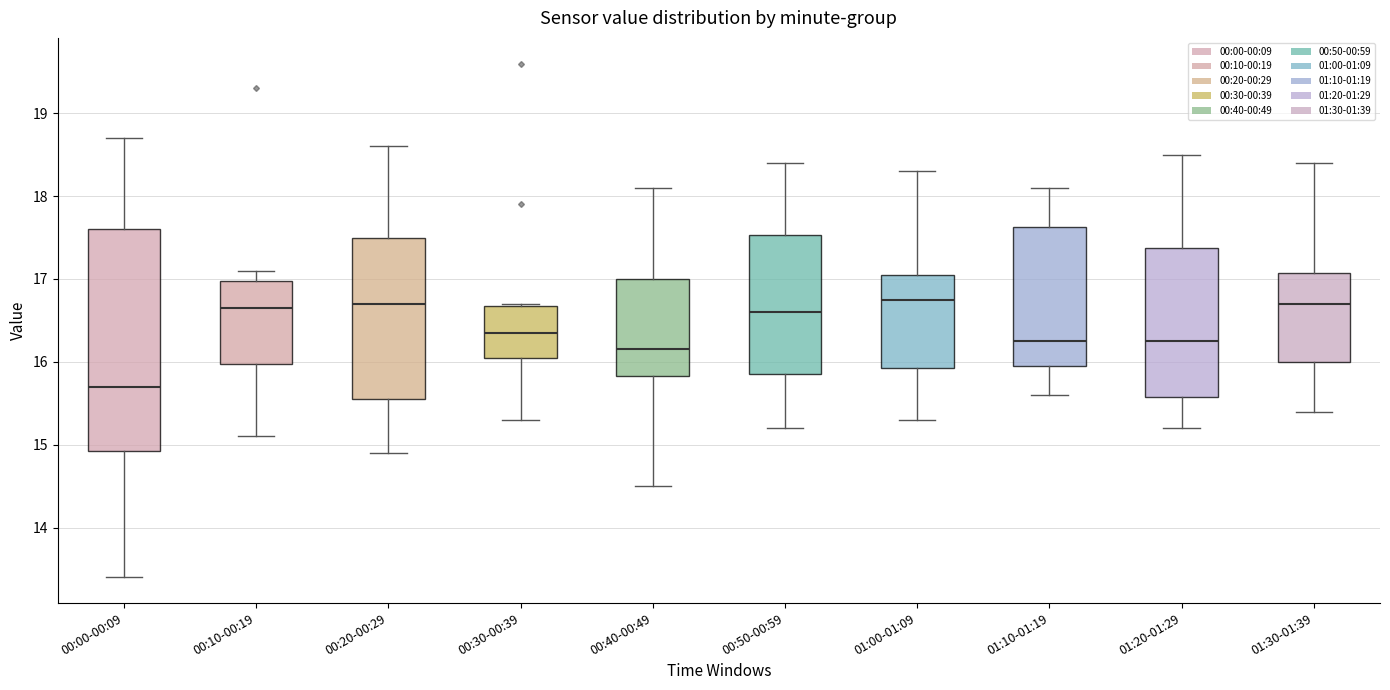

Which box's median line is the lowest?

00:00-00:09